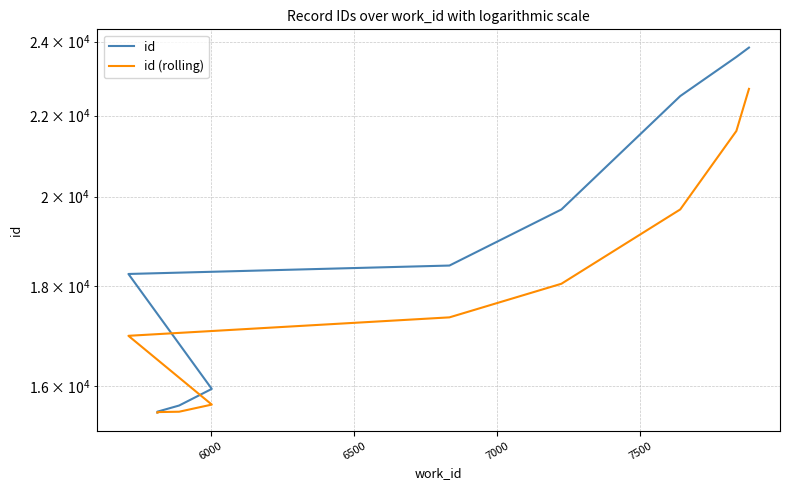

Count the number of data series in this chart.

2